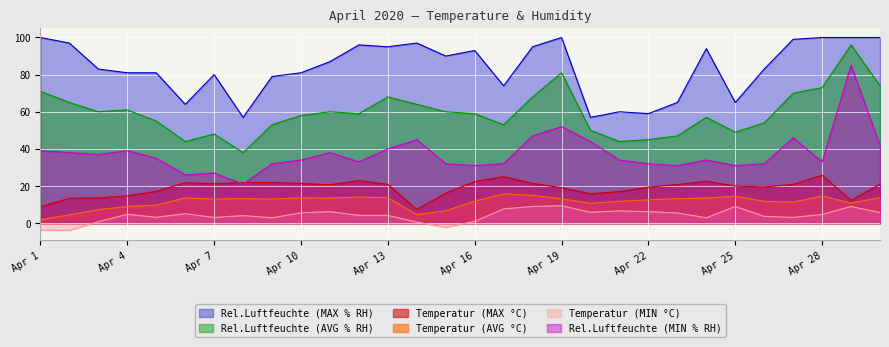

What is the approximate value of Temperatur (MIN °C) at Apr 21?

6.6